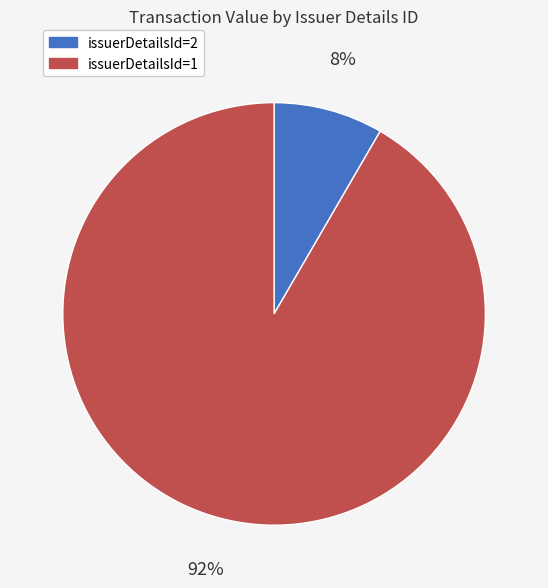

True or false: issuerDetailsId=1 accounts for 92% of the total.

True